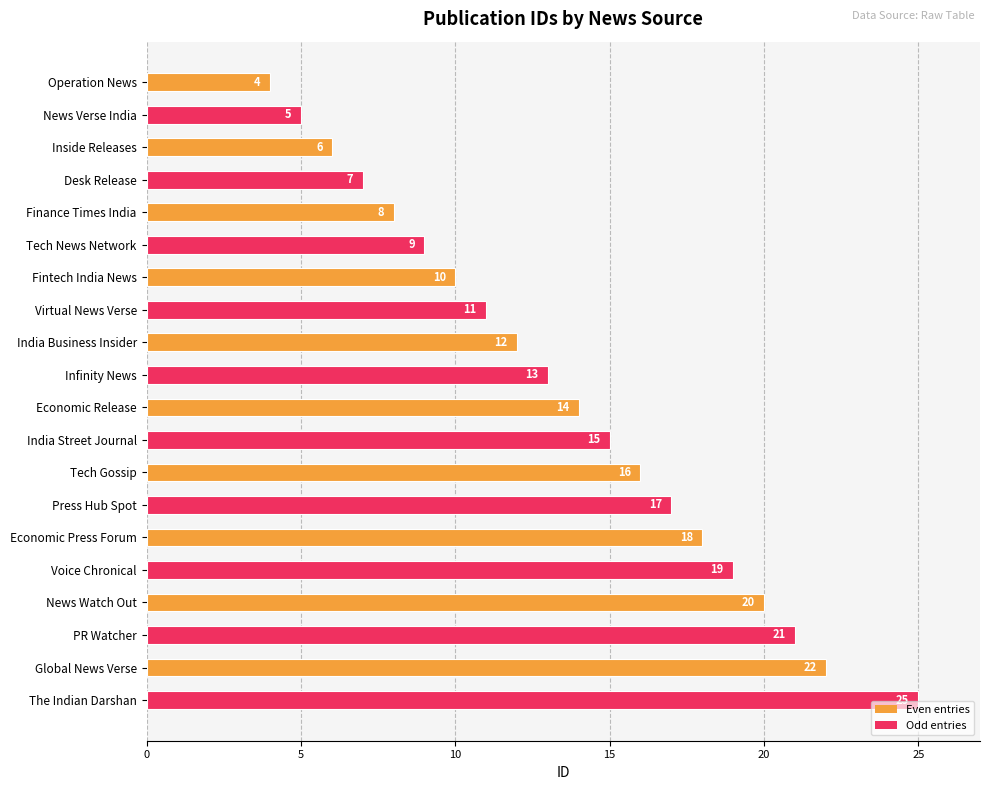

What is the sum of all values?

272